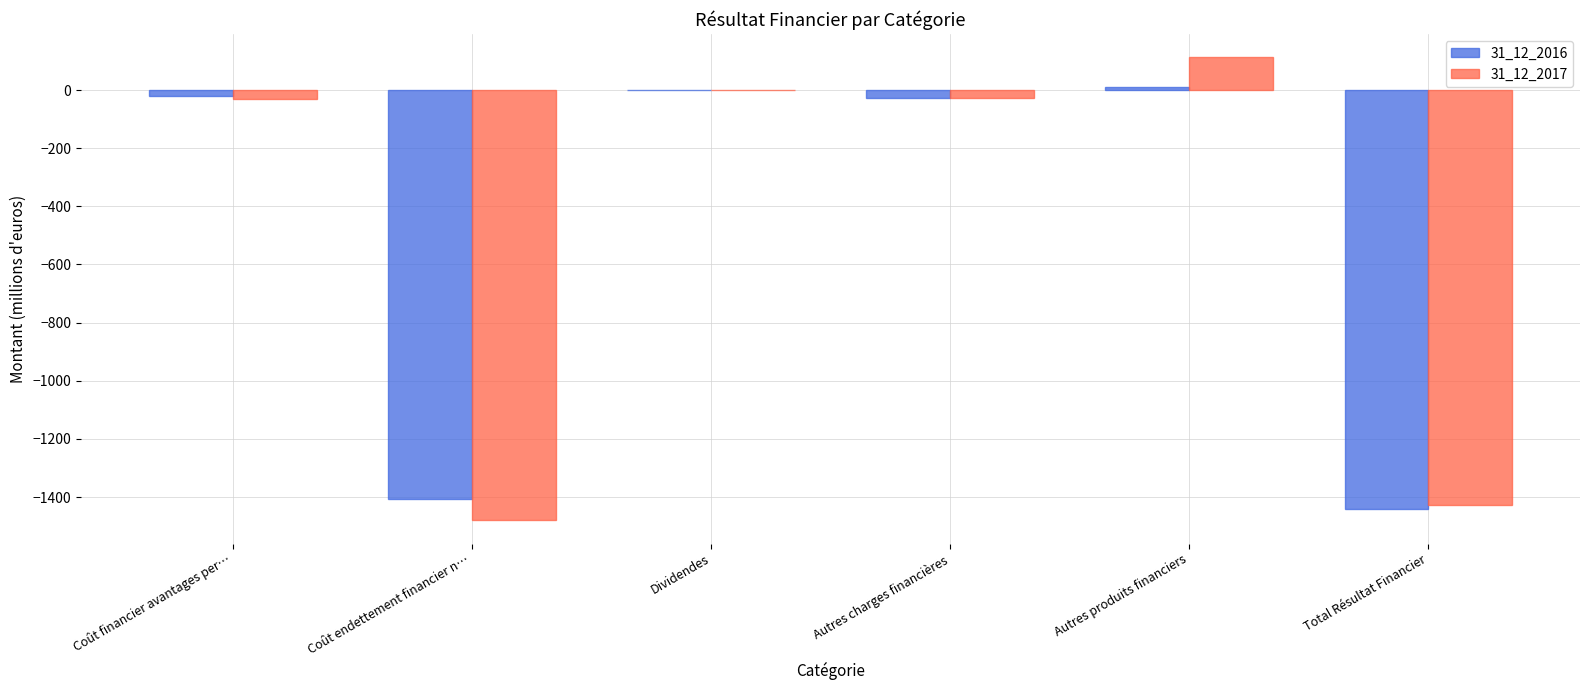

At which category is the sum across all series the highest?

Autres produits financiers